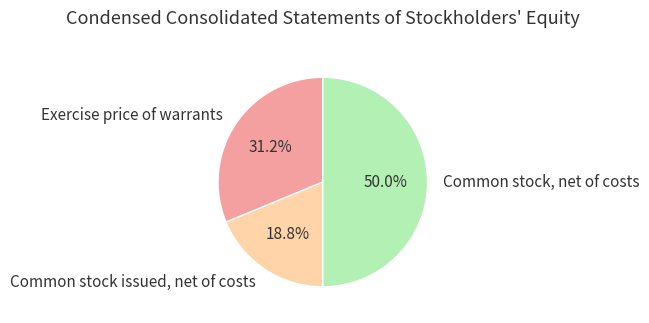

What is the ratio of the value at Common stock, net of costs to the value at Common stock issued, net of costs?

2.7